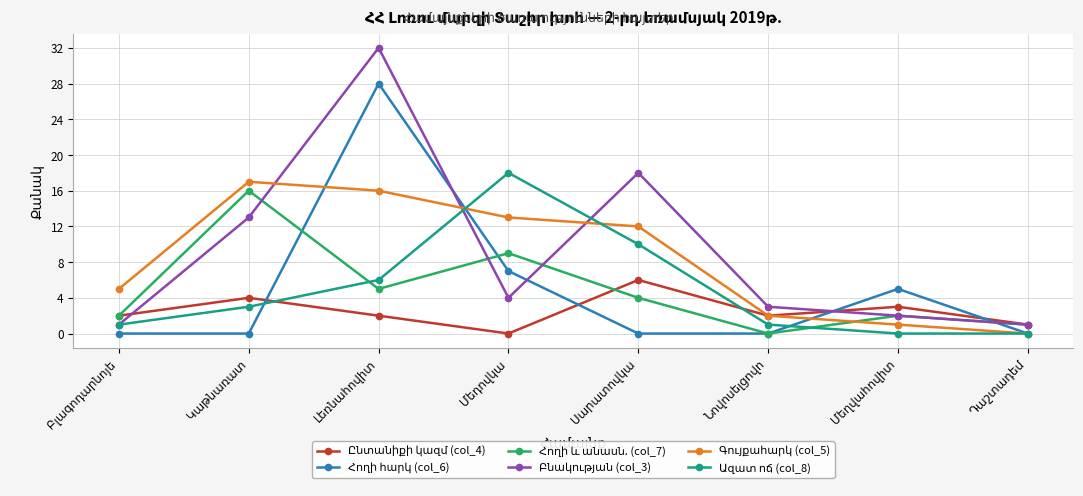

At which category is the sum across all series the highest?

Լեռնահովիտ